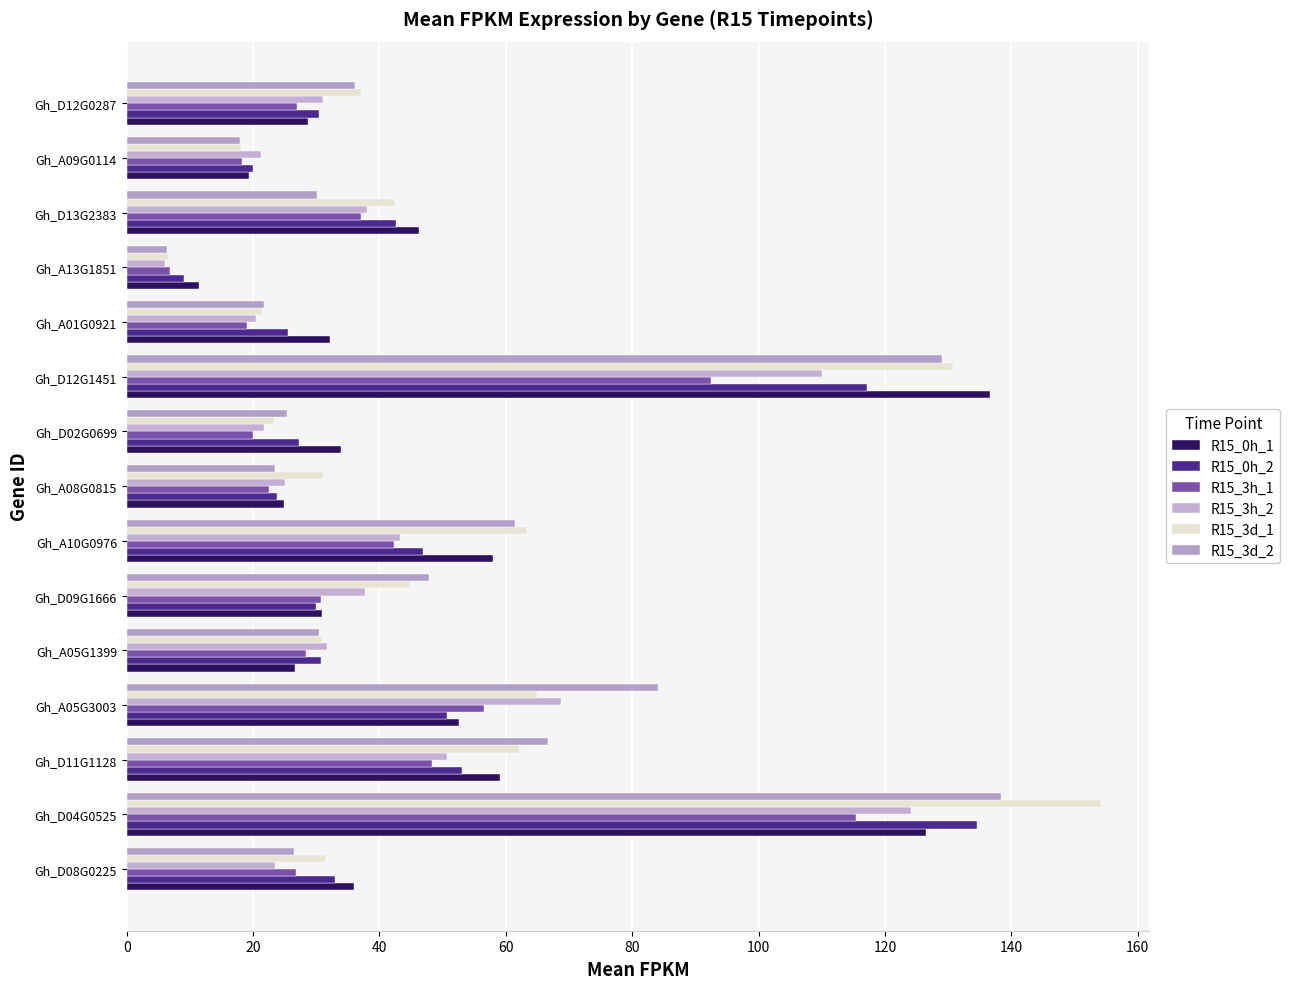

Reading left to right, what are all the values shown in this chart?

R15_0h_1: 35.9	126.5	59.0	52.5	26.7	30.8	57.9	24.9	33.9	136.7	32.1	11.4	46.3	19.4	28.6
R15_0h_2: 32.9	134.6	53.0	50.7	30.7	30.0	46.9	23.7	27.2	117.1	25.6	9.1	42.7	19.9	30.4
R15_3h_1: 26.7	115.4	48.3	56.5	28.4	30.7	42.3	22.5	20.0	92.4	19.1	6.9	37.1	18.3	26.9
R15_3h_2: 23.5	124.0	50.7	68.7	31.7	37.8	43.3	25.1	21.7	110.0	20.4	6.1	38.0	21.3	31.1
R15_3d_1: 31.5	154.1	62.0	64.9	30.9	44.8	63.4	31.1	23.3	130.7	21.4	6.6	42.5	18.1	37.1
R15_3d_2: 26.5	138.4	66.7	84.1	30.5	47.9	61.4	23.4	25.4	129.0	21.7	6.4	30.2	18.0	36.2